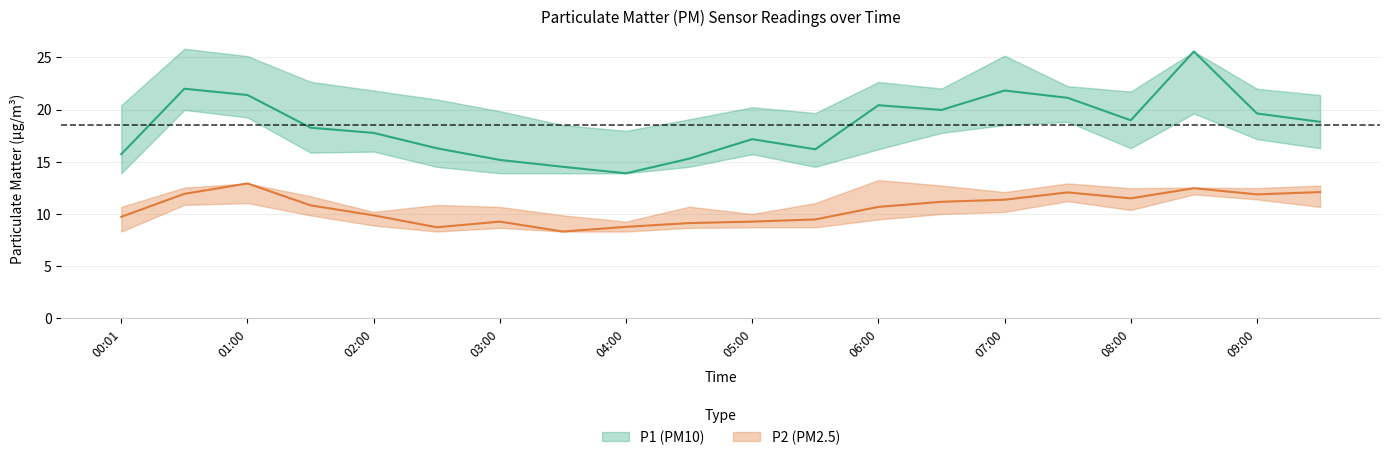

What is the sum of the P2_upper values at 04:30 and 00:30?

23.2